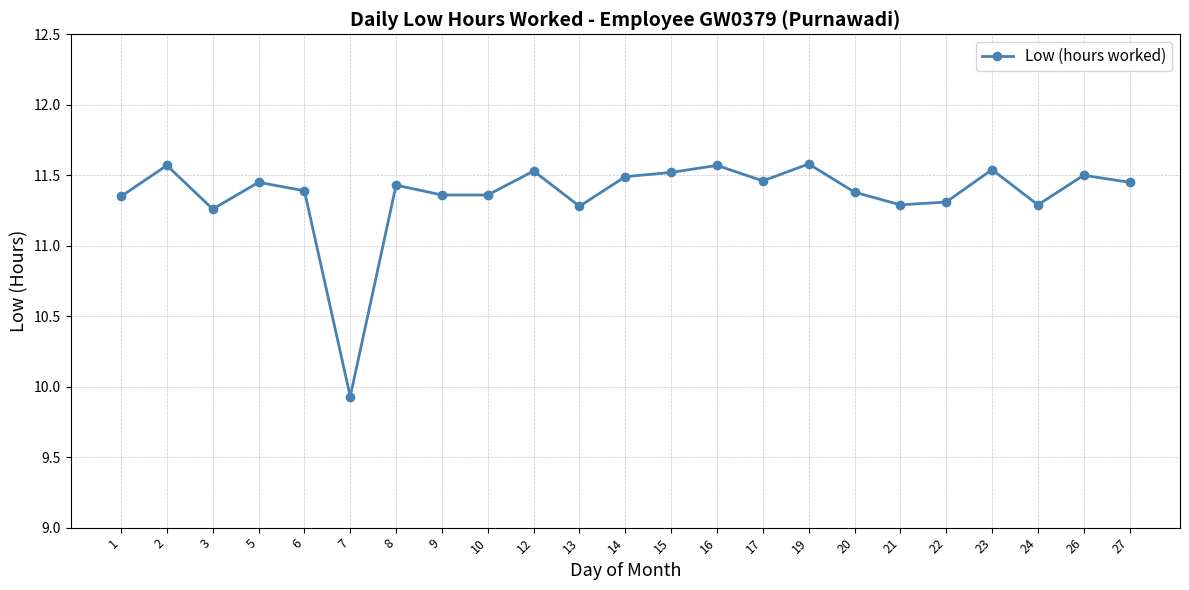

Is it true that the value at 16 is 11.6?

True